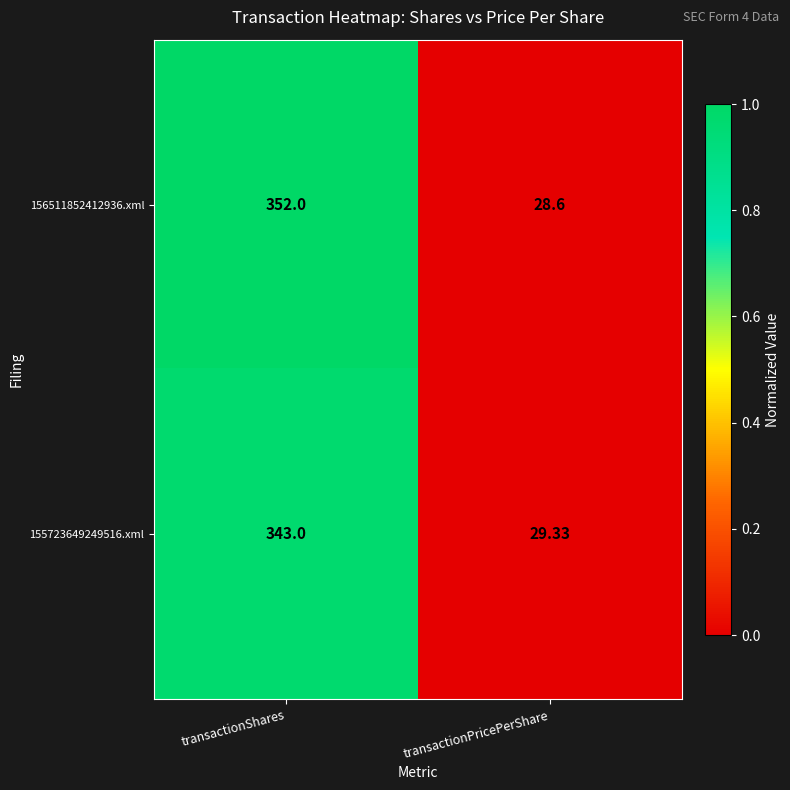

What is the total value across all series at transactionShares?

695.0